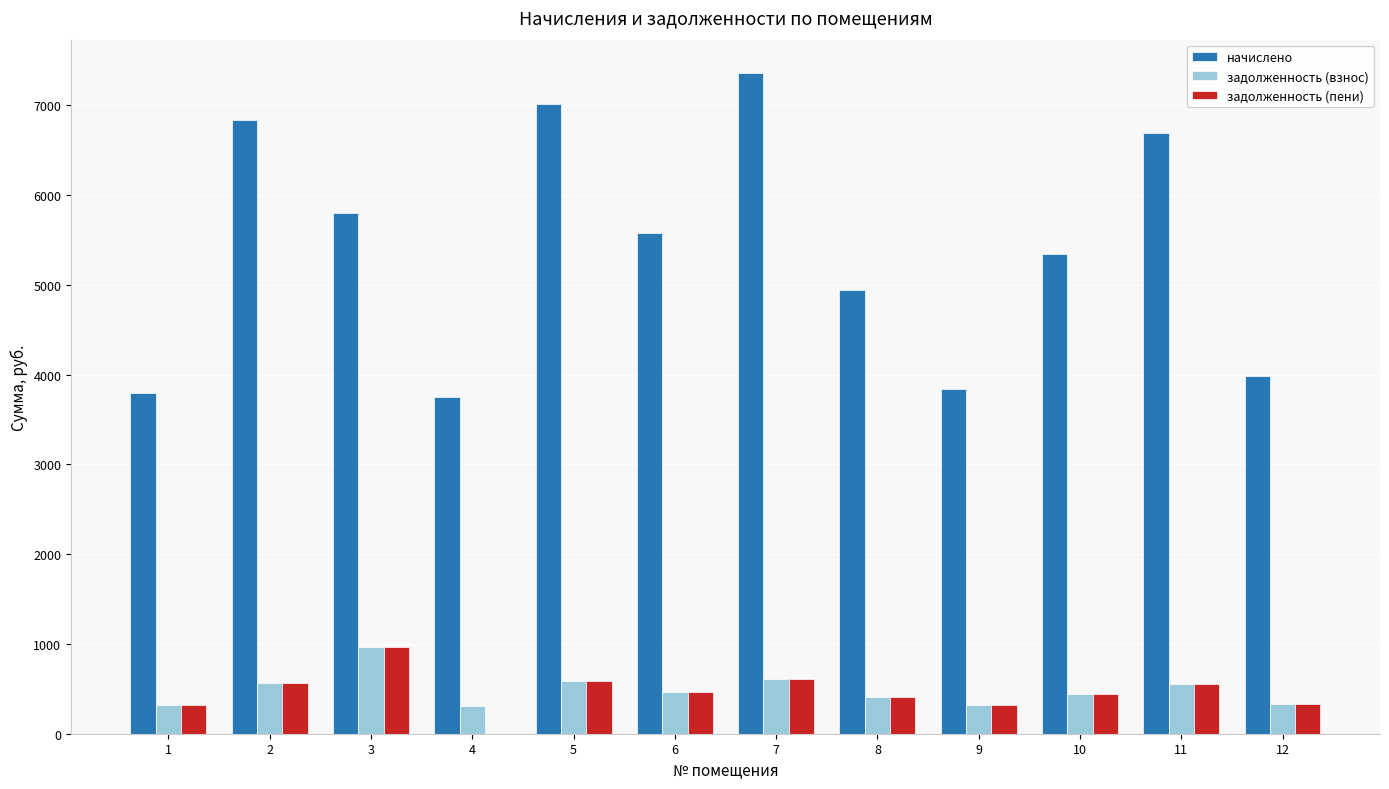

The начислено series shows 5399.4 at 9. True or false?

False